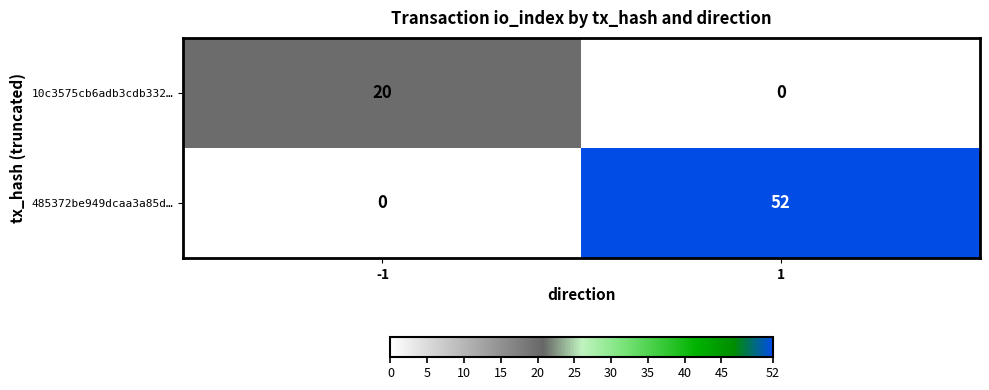

What is the sum of the 485372be949dcaa3a85d… values at -1 and 1?

52